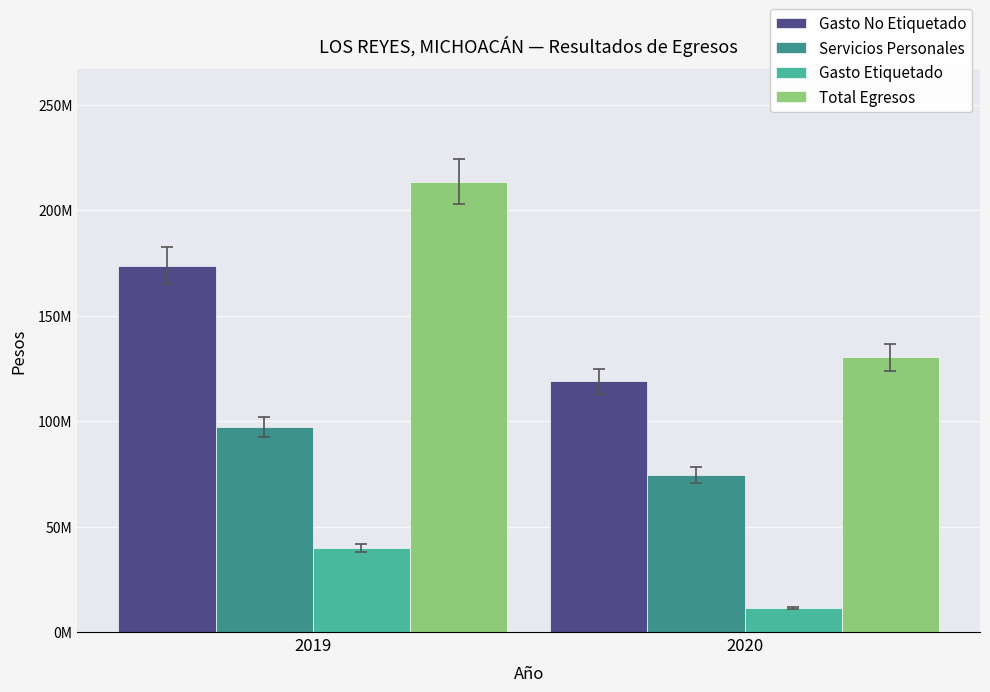

Is the value of Gasto Etiquetado at 2019 greater than the value of Gasto No Etiquetado at 2020?

No